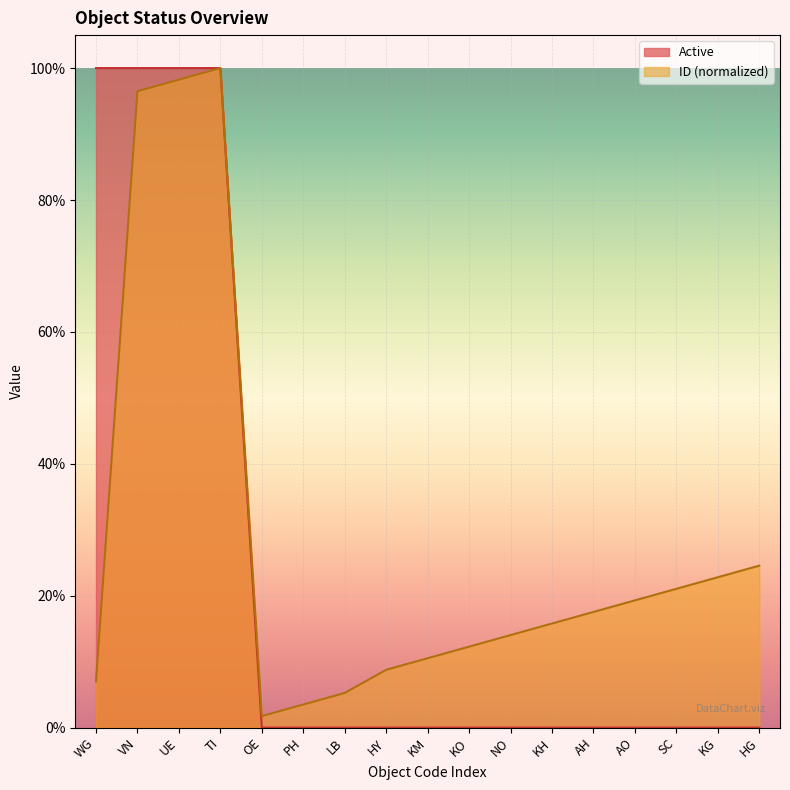

What are all the series names shown in the legend?

Active, ID (normalized)